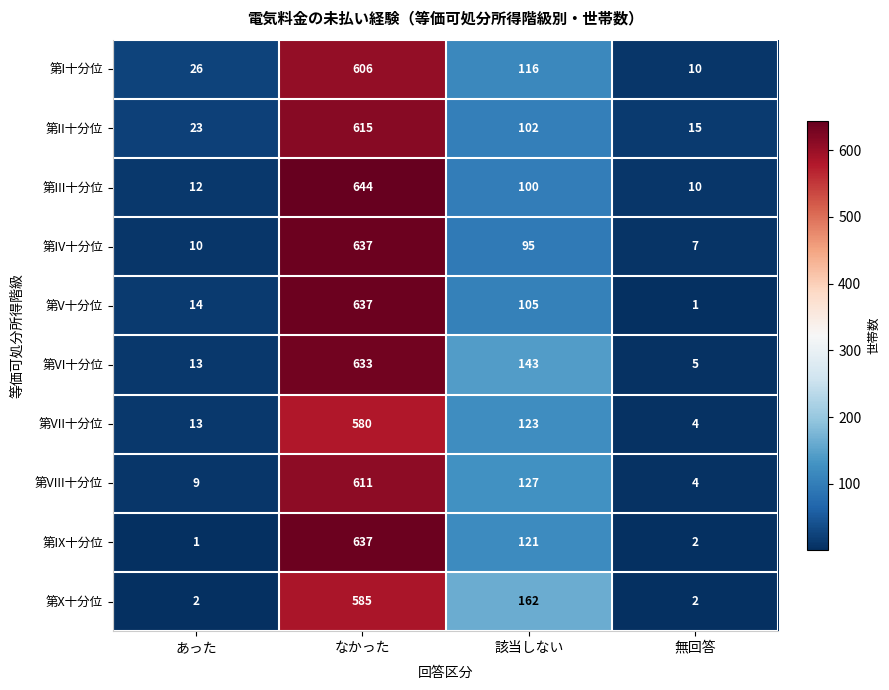

How many data points does each series have?

4